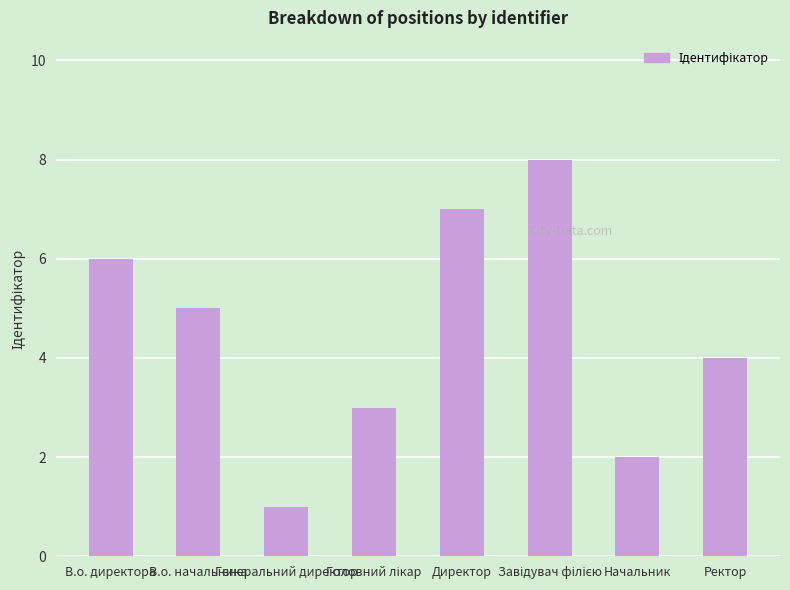

What is the maximum value shown in the chart?

8